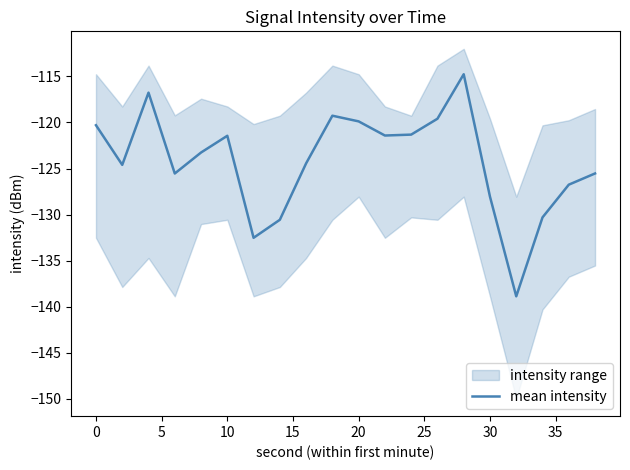

What is the lowest value of the mean intensity series?

-138.9